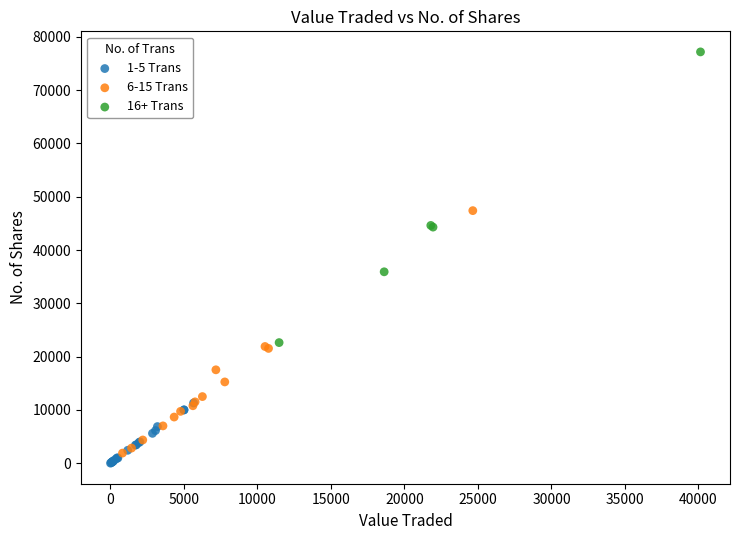

Which series has the largest Y range (max minus min)?

16+ Trans